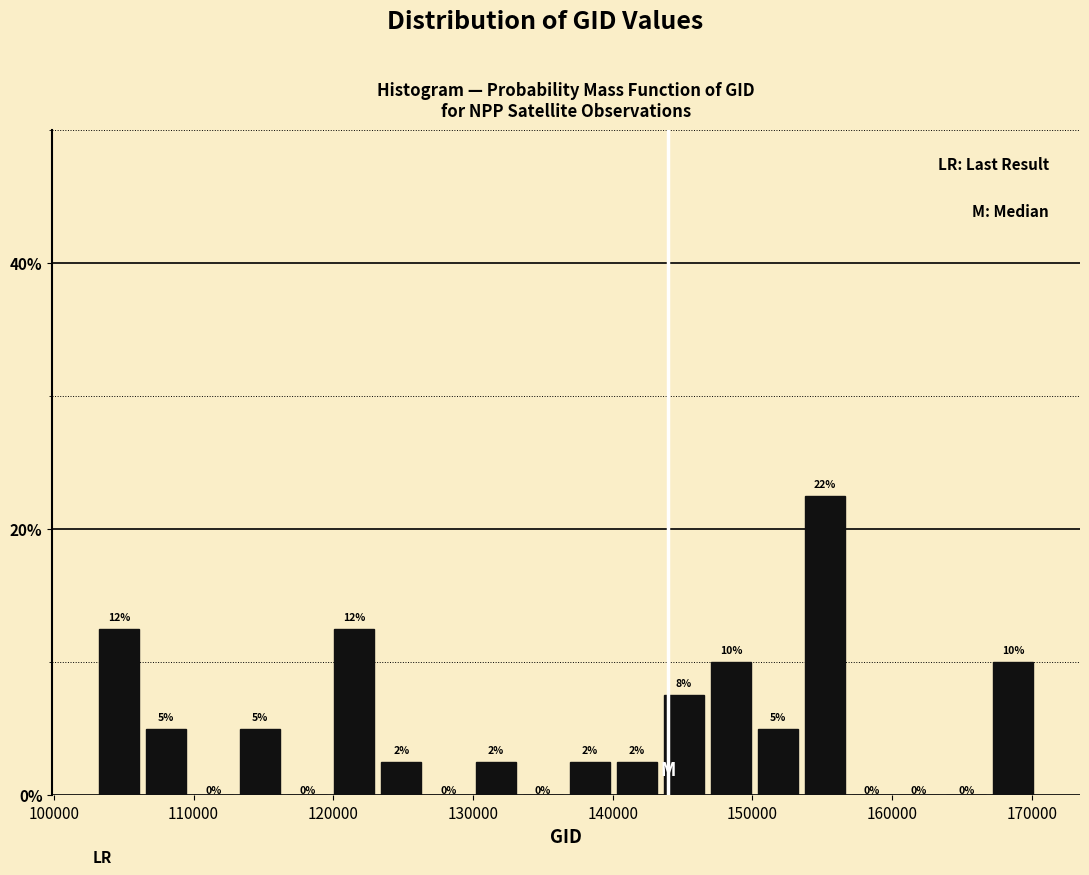

Around what value on the x-axis is the tallest bar? Give the approximate position of its centre, as read against the axis.

155000